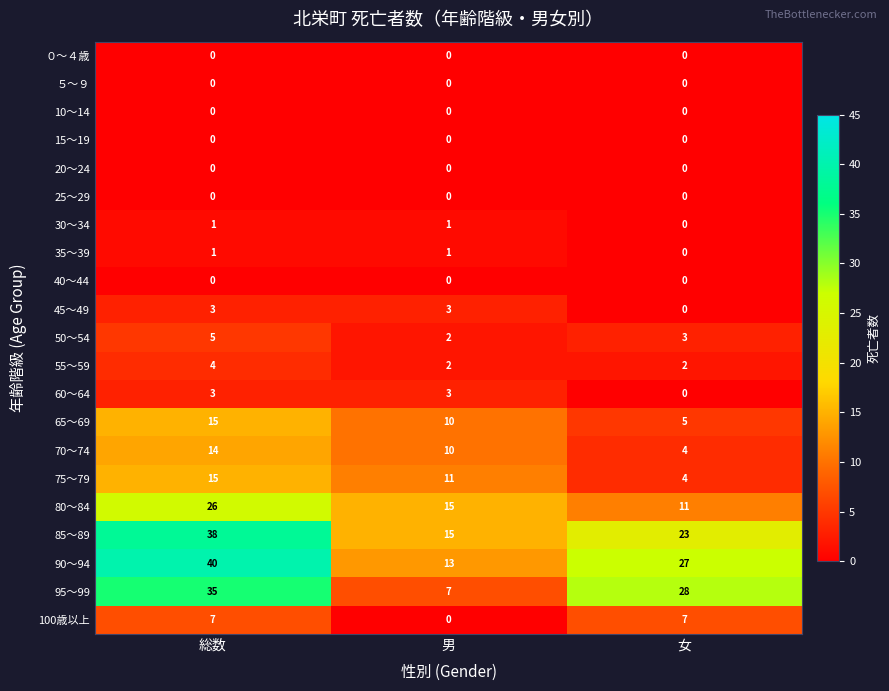

Between 男 and 女, which series saw the biggest shift?

95～99